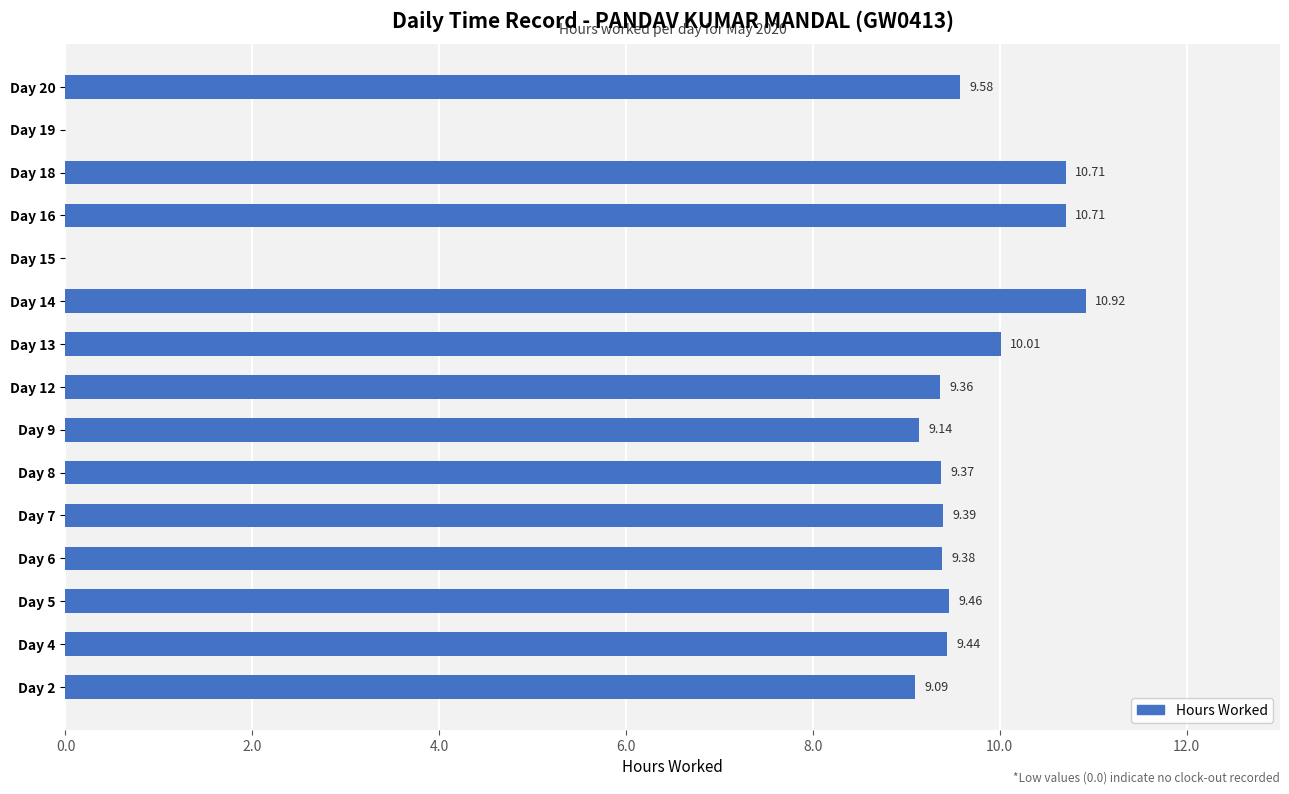

At which category does the chart reach its peak across all series?

Day 14